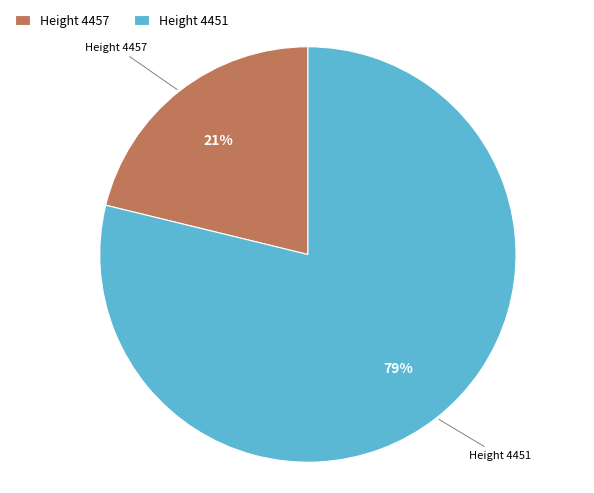

Count the number of slices in the pie.

2